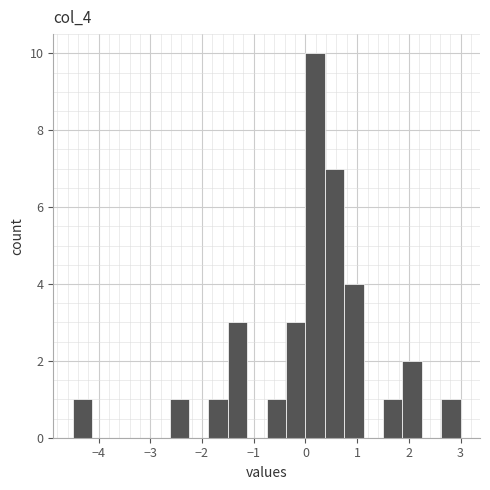

Read against the x-axis, roughly where is the centre of the tallest bar?

0.2